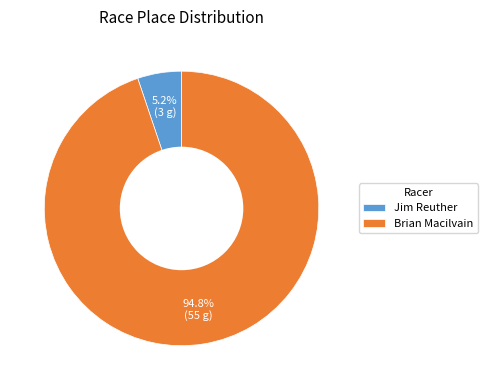

What percentage do Jim Reuther and Brian Macilvain together represent?

100.0%